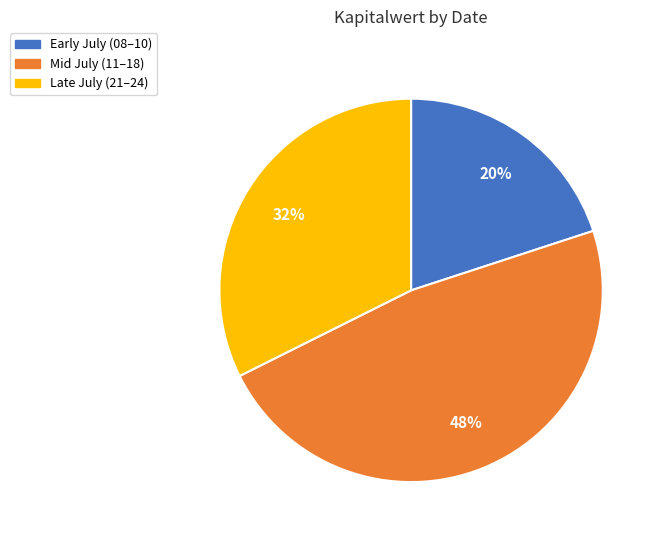

To the nearest percent, what is the average slice percentage?

33%